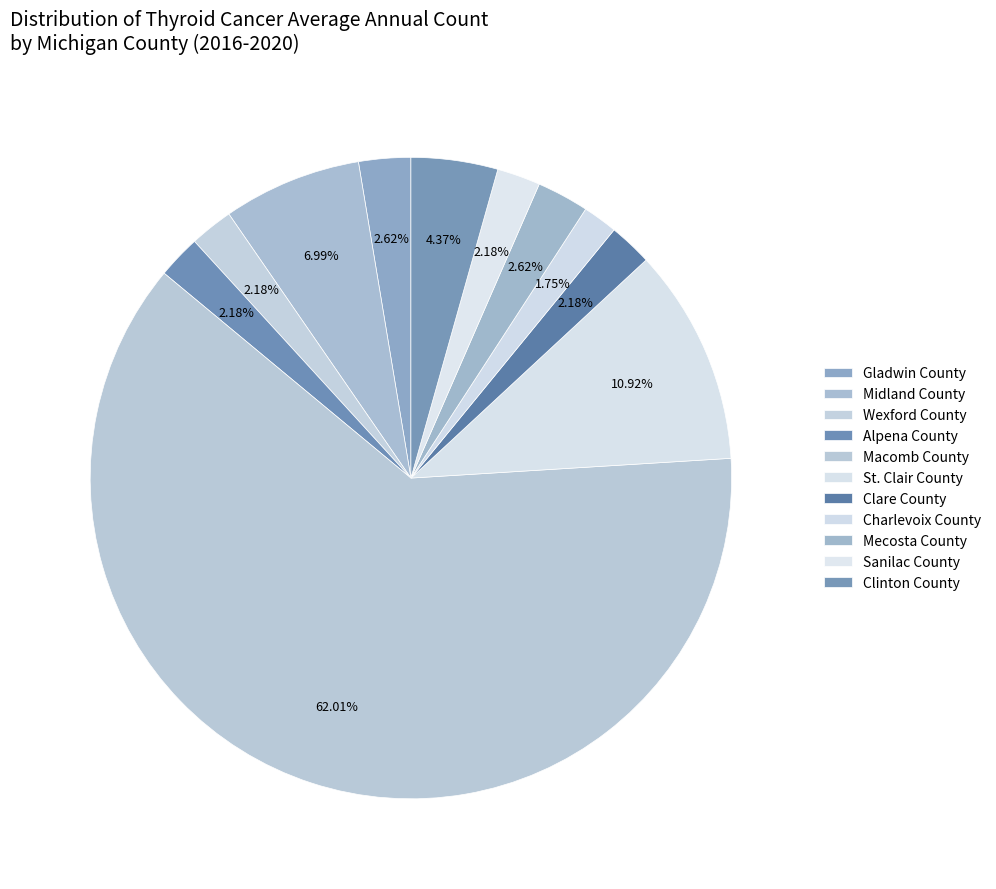

Is Alpena County the majority of the pie?

No